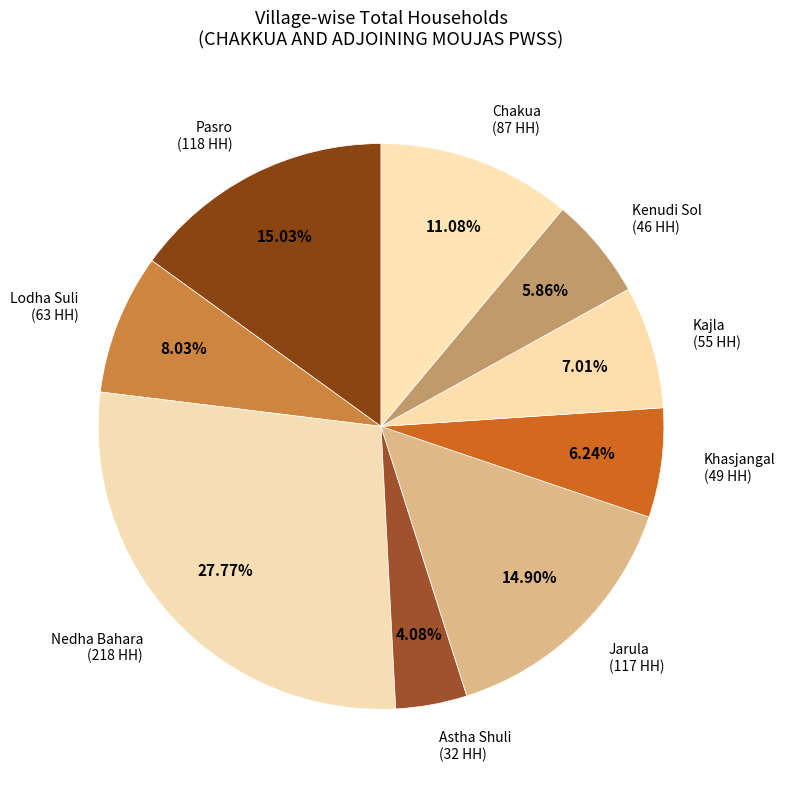

To the nearest percent, what is the difference between the largest and smallest slice percentages?

24%